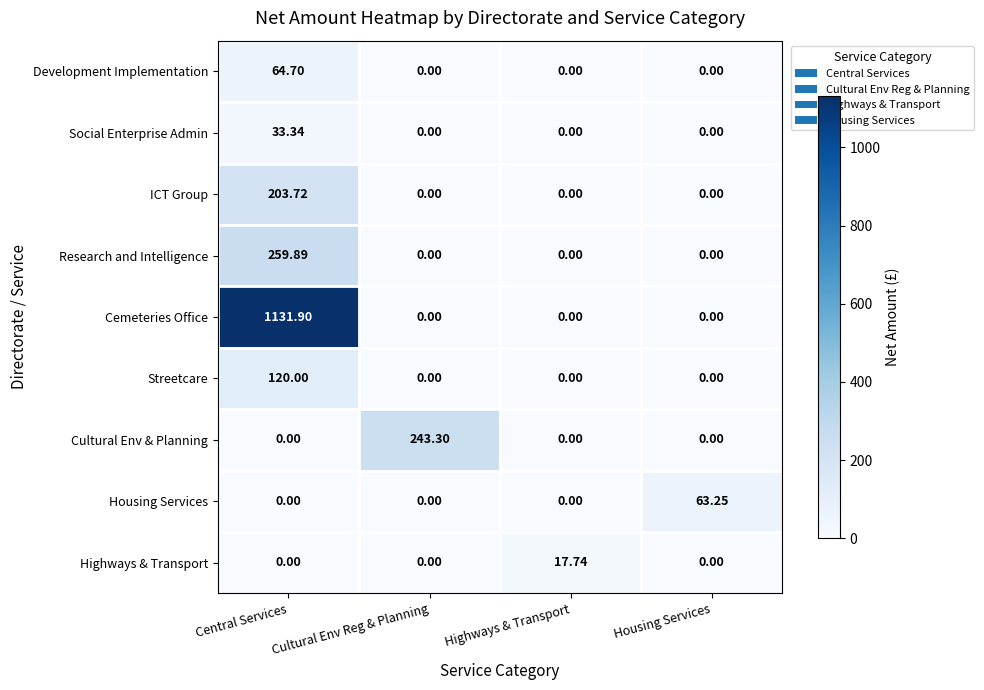

Which series has the largest total across all categories?

Cemeteries Office